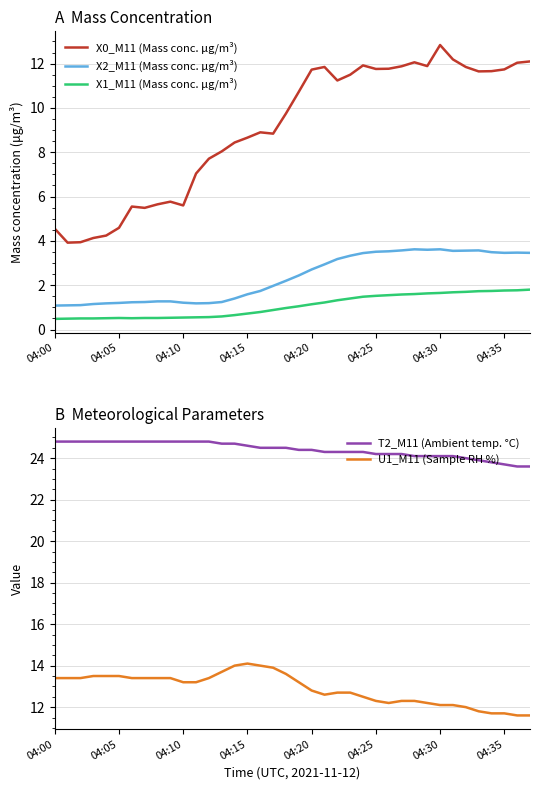

True or false: X1_M11 (Mass conc. μg/m³) and X0_M11 (Mass conc. μg/m³) cross at least once.

False